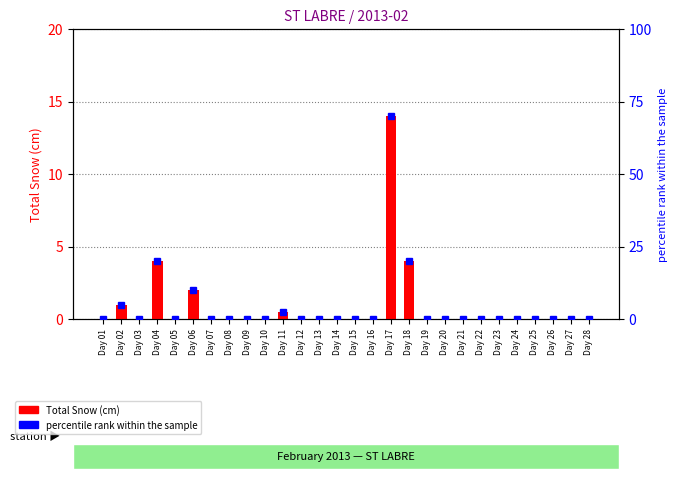

Which series has the largest range (max minus min)?

percentile rank within the sample